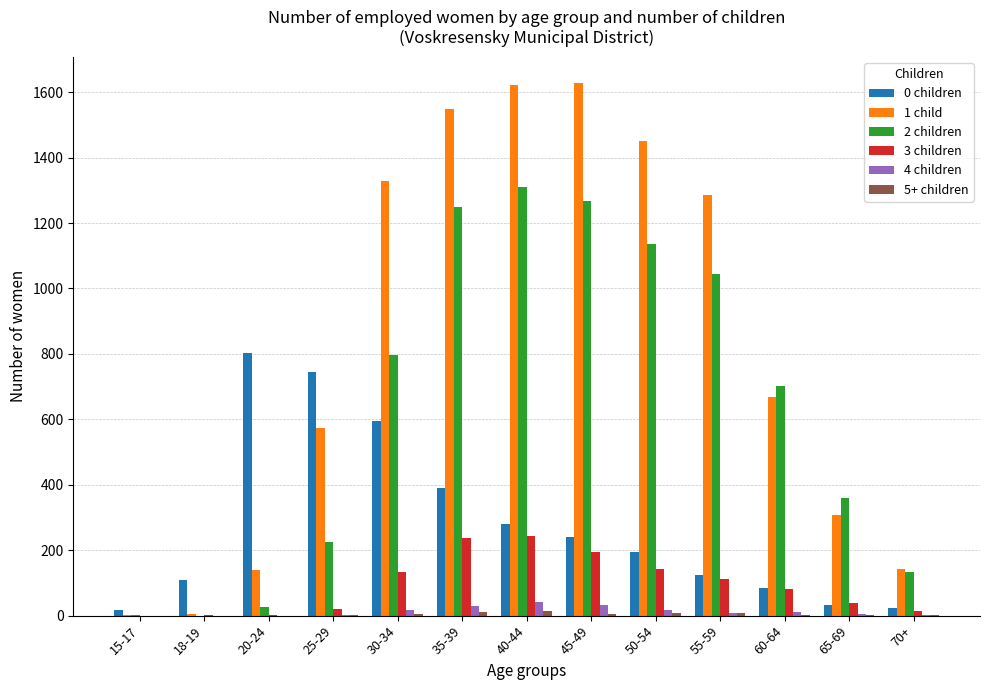

Which category has the highest value in the 2 children series?

40-44